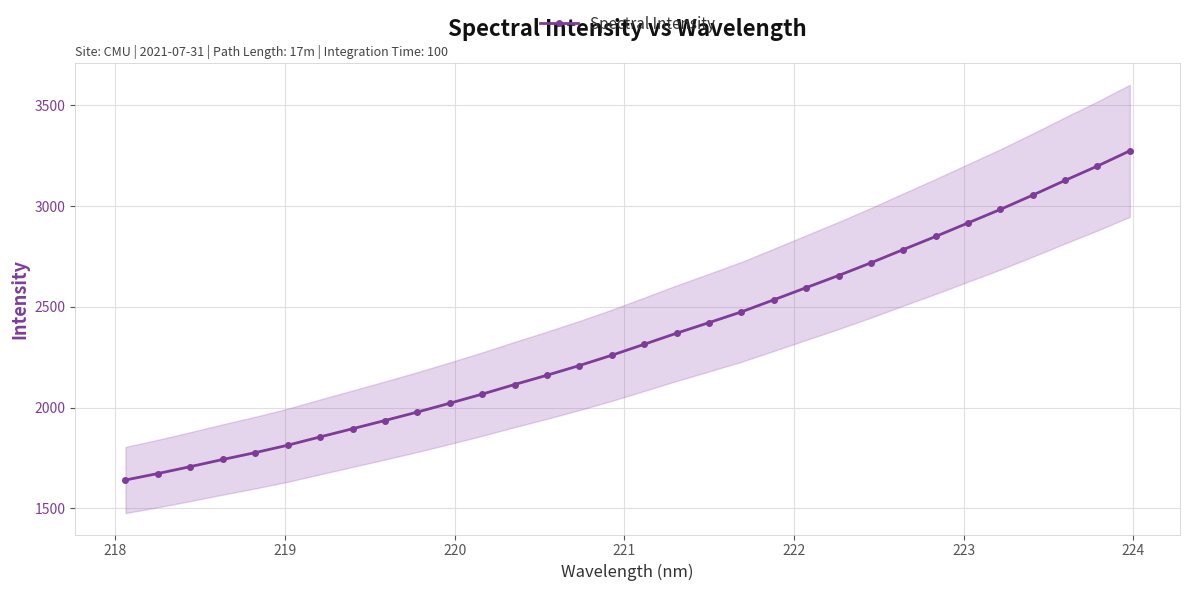

What position from the right is 218?

31